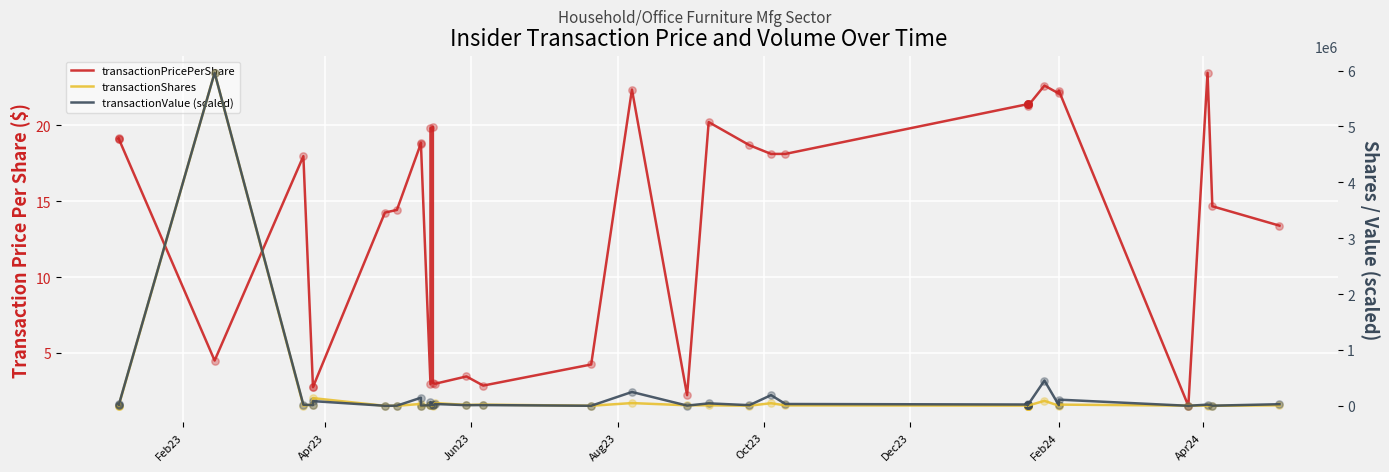

What are all the series names shown in the legend?

transactionPricePerShare, transactionShares, transactionValue (scaled)